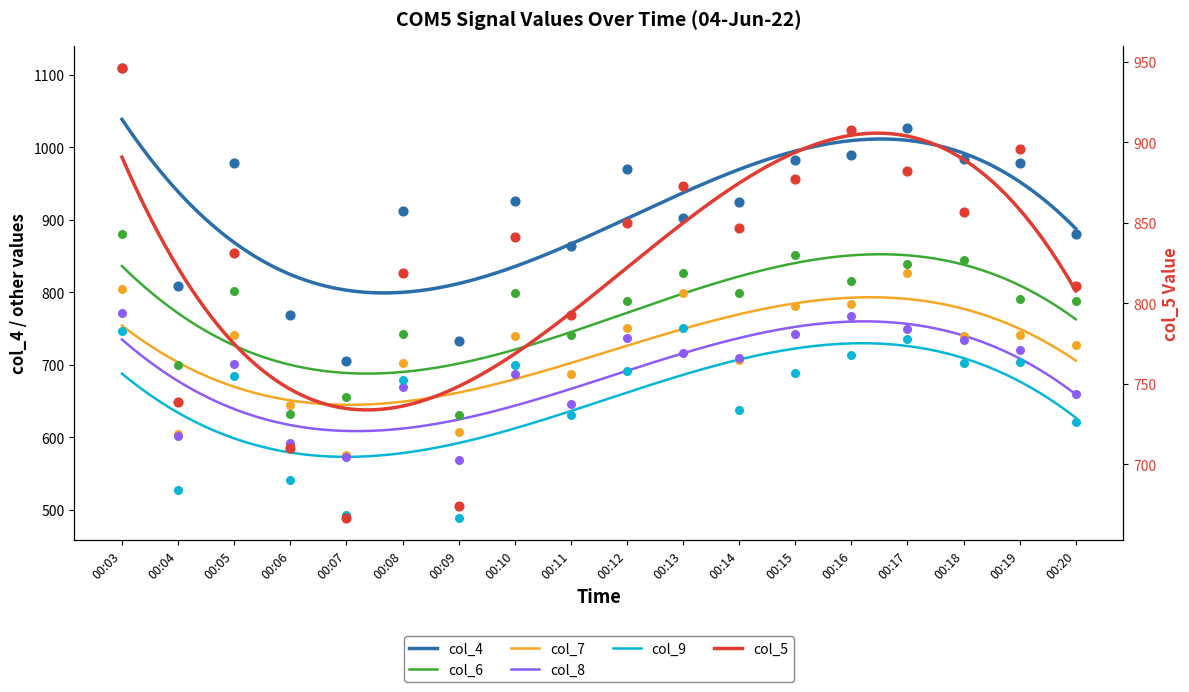

Which series contains the highest Y value?

col_4